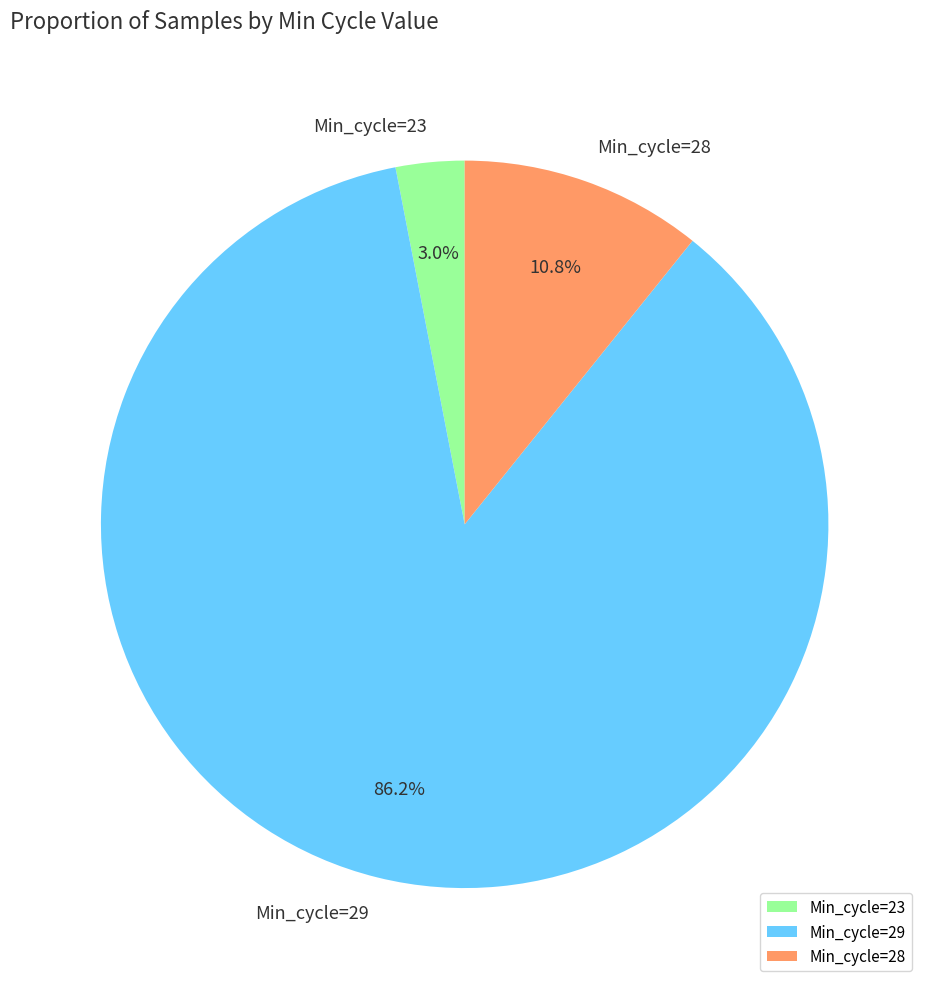

To the nearest percent, what is the difference between the Min_cycle=29 and Min_cycle=23 slice percentages?

83%